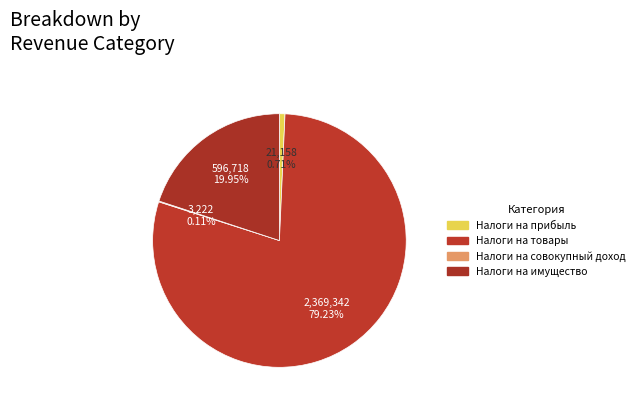

To the nearest percent, what is the difference between the Налоги на имущество and Налоги на прибыль slice percentages?

19%